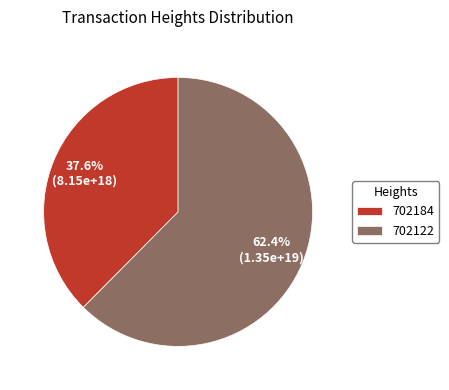

Approximately how many times larger is the value at 702122 compared to 702184?

1.7